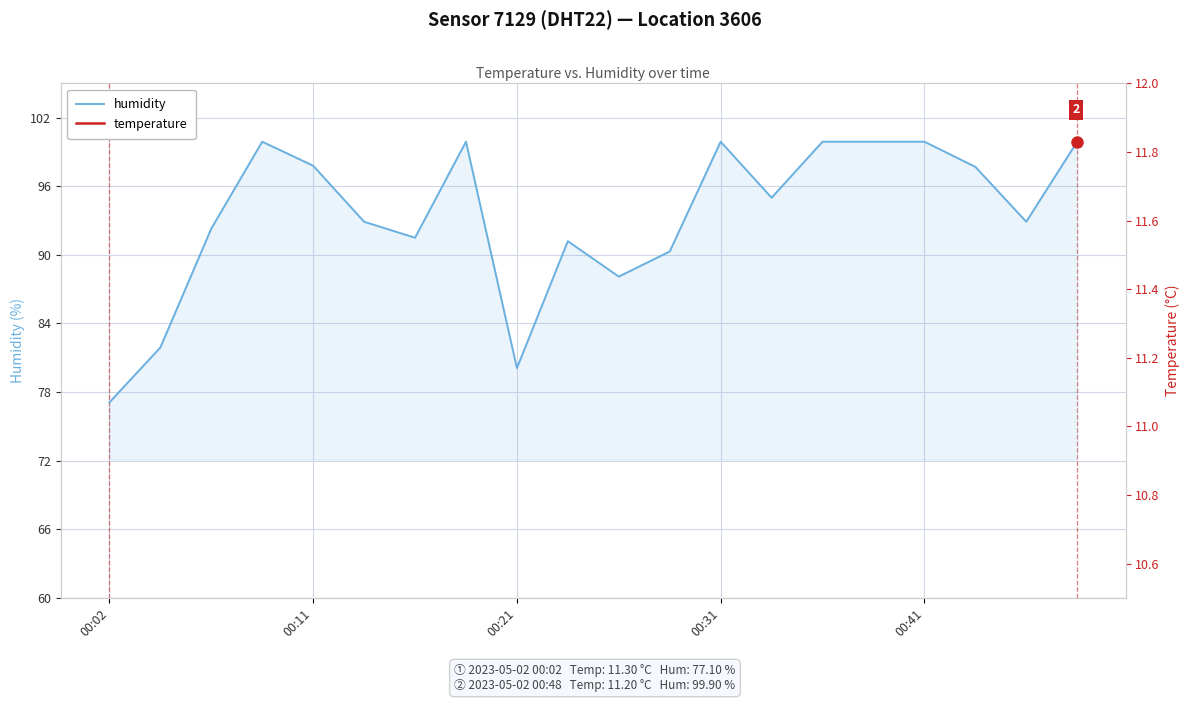

True or false: humidity and temperature cross at least once.

False